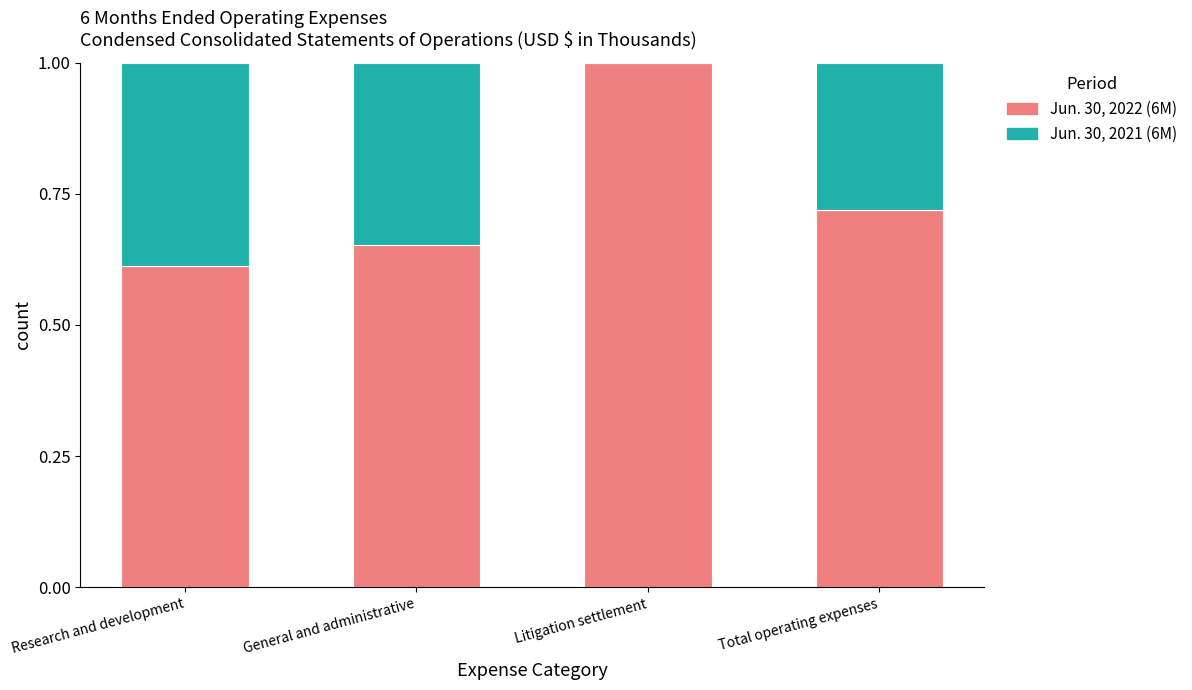

Does the chart contain stacked bars?

Yes